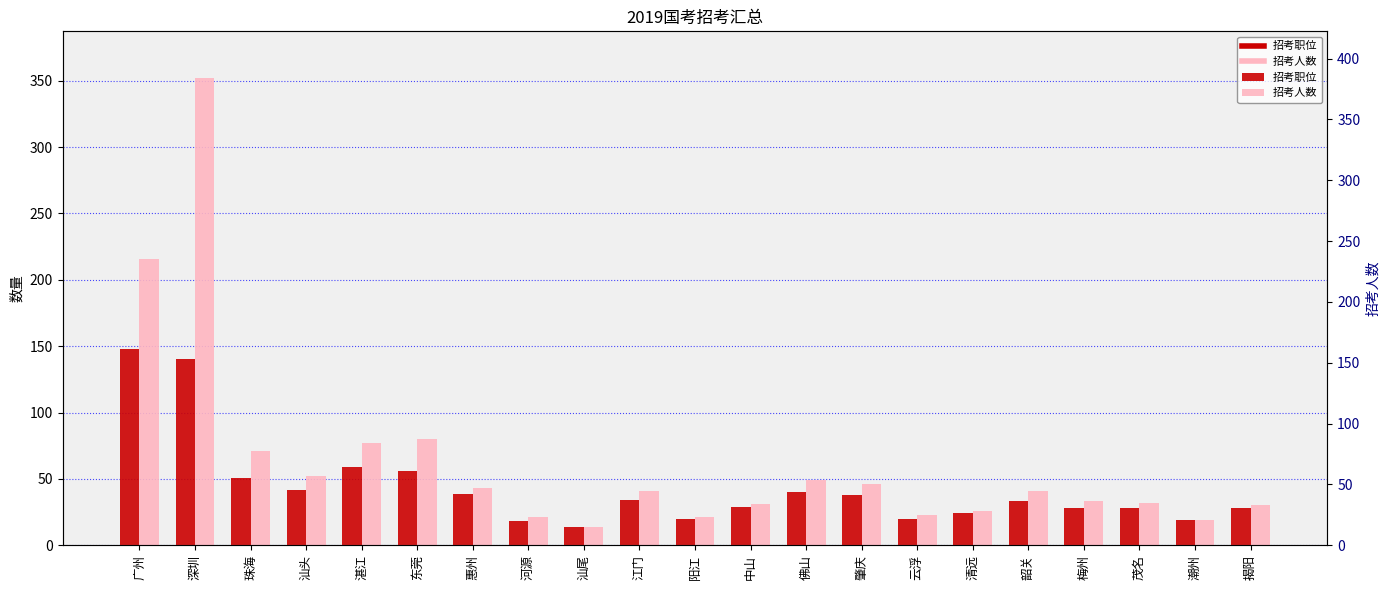

What is the lowest value of the 招考职位 series?

14